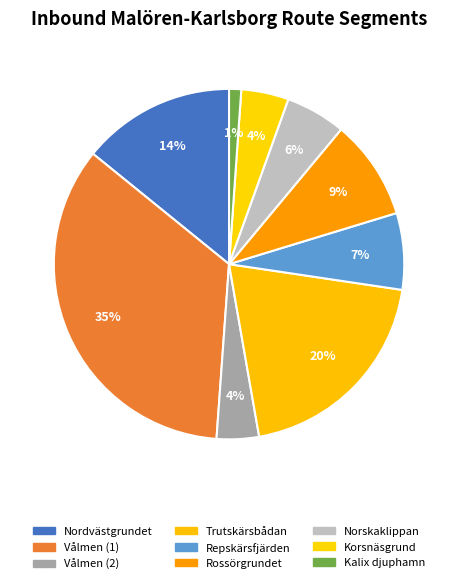

What percentage do Nordvästgrundet and Rossörgrundet together represent?

23.4%